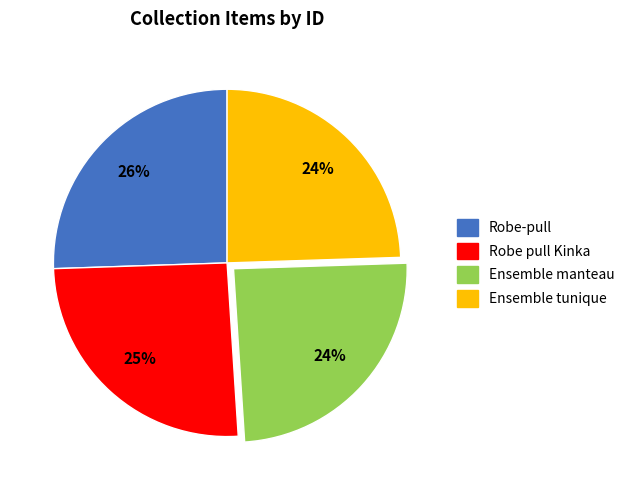

Does any single category account for the majority?

No